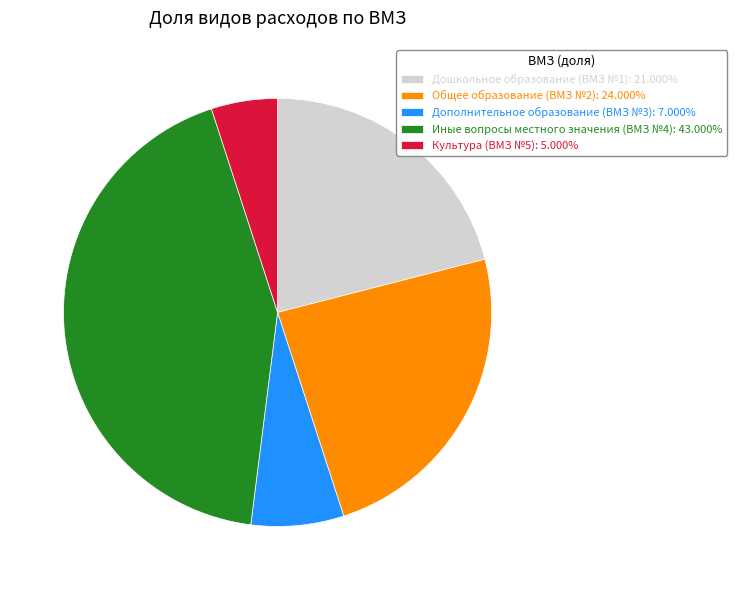

Combined, do Общее образование (ВМЗ №2): 24.000% and Иные вопросы местного значения (ВМЗ №4): 43.000% account for over 50%?

Yes